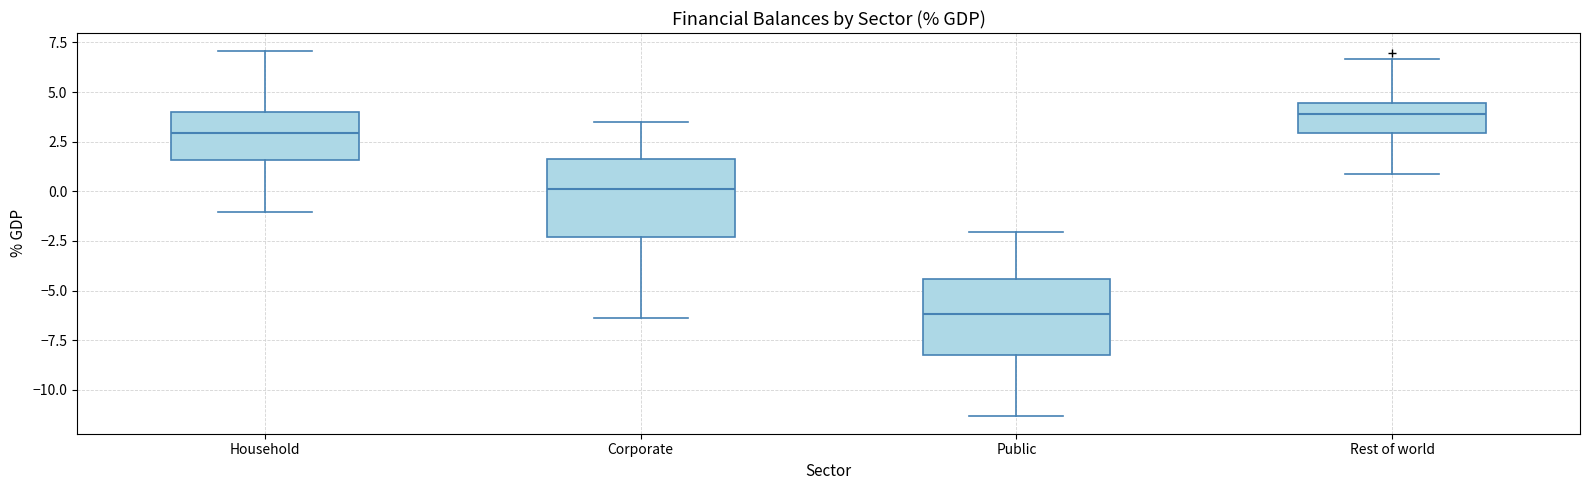

Reading left to right, transcribe this box plot: for each box, give where its median line is, the range the box spans, and where its two whiskers end, as read against the y-axis. The values are not printed on the chart, so give them approximately, as read against the axis.

Household: median 3.0, box 1.5 to 4.0, whiskers -1.0 to 7.0
Corporate: median 0.0, box -2.5 to 1.5, whiskers -6.5 to 3.5
Public: median -6.0, box -8.5 to -4.5, whiskers -11.5 to -2.0
Rest of world: median 4.0, box 3.0 to 4.5, whiskers 1.0 to 6.5